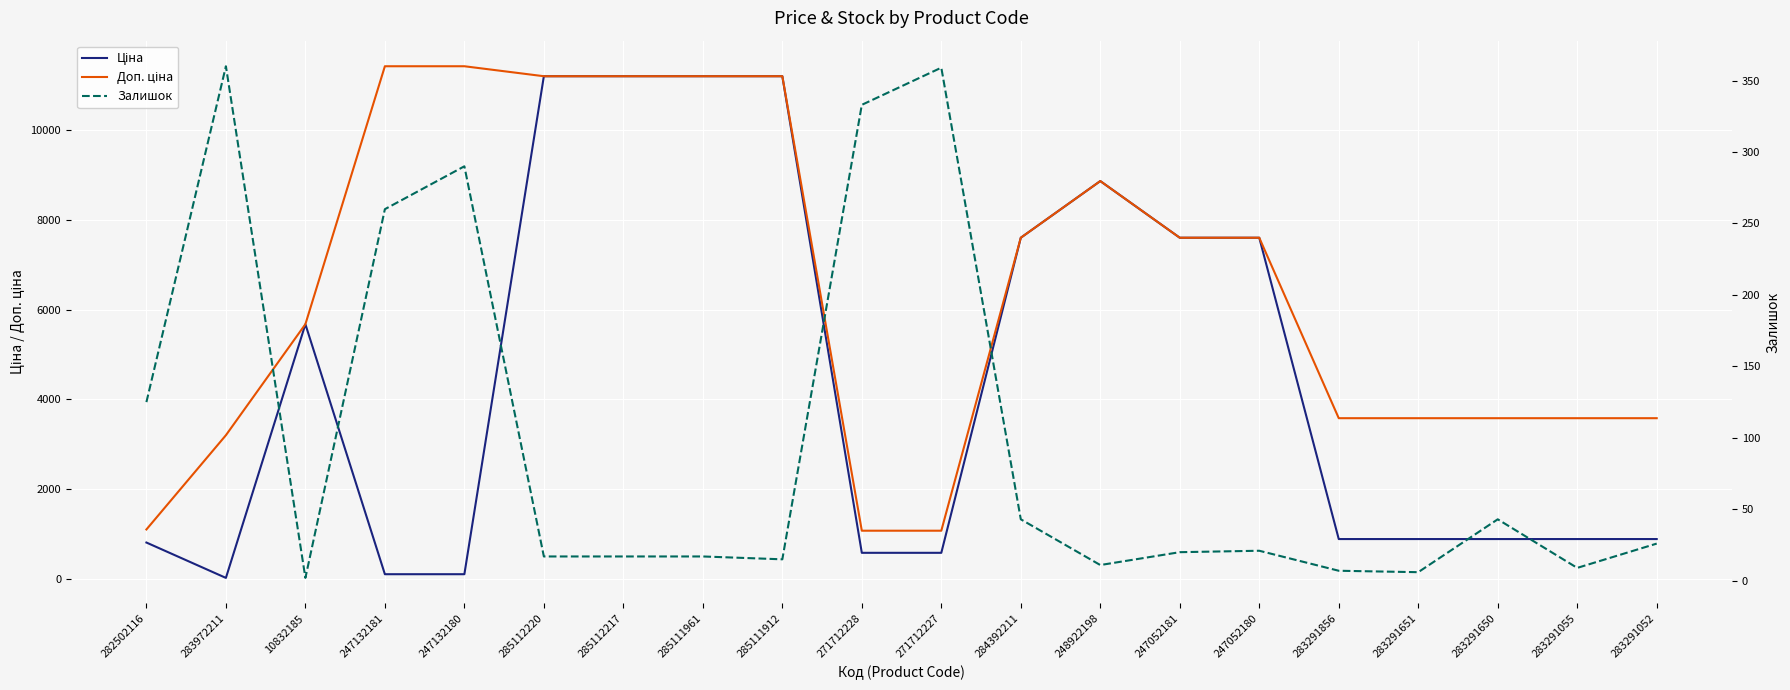

What is the sum of all Доп. ціна values?

129288.2